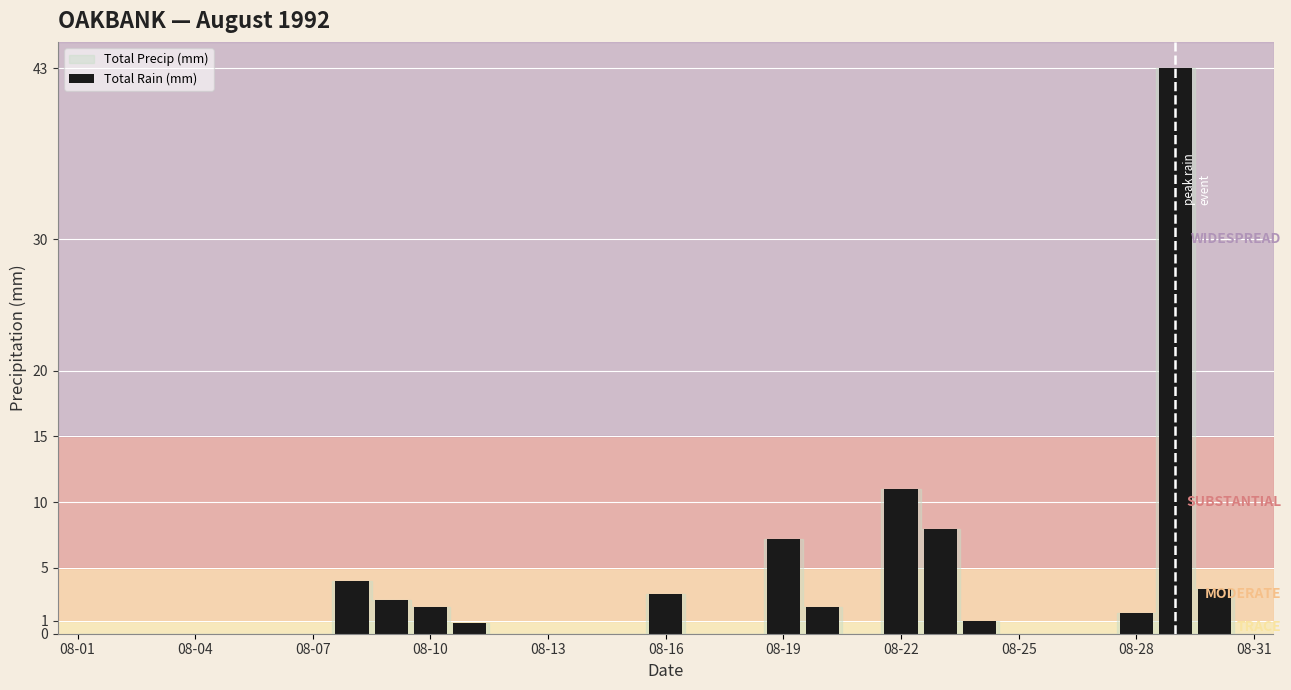

What is the sum of all values?

89.6